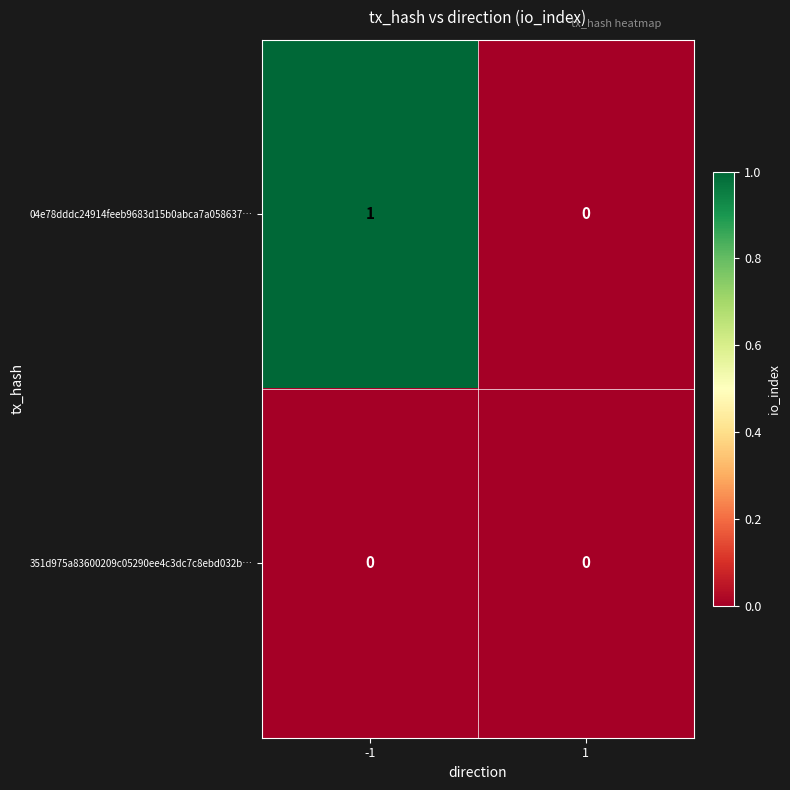

Rank the series at -1 from lowest to highest value.

351d975a83600209c05290ee4c3dc7c8ebd032b…, 04e78dddc24914feeb9683d15b0abca7a058637…